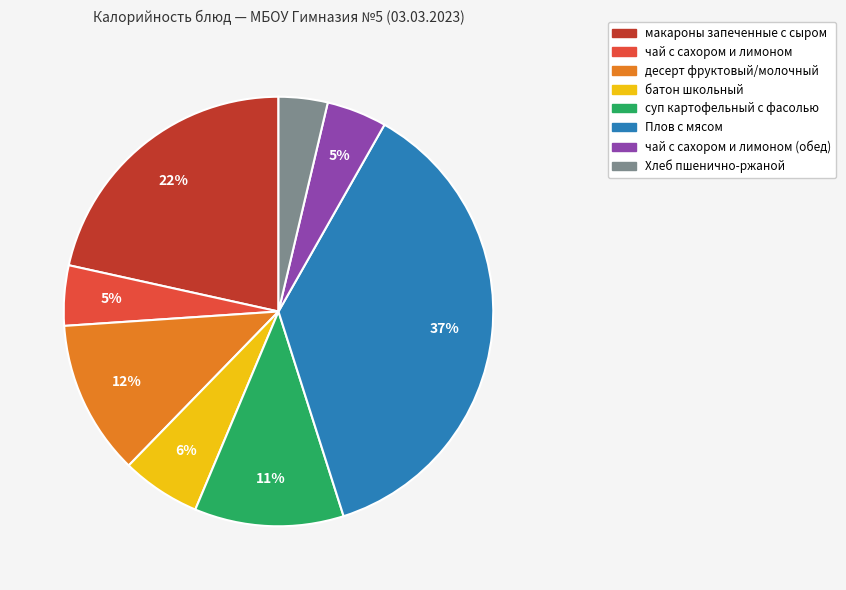

Does any single category account for the majority?

No